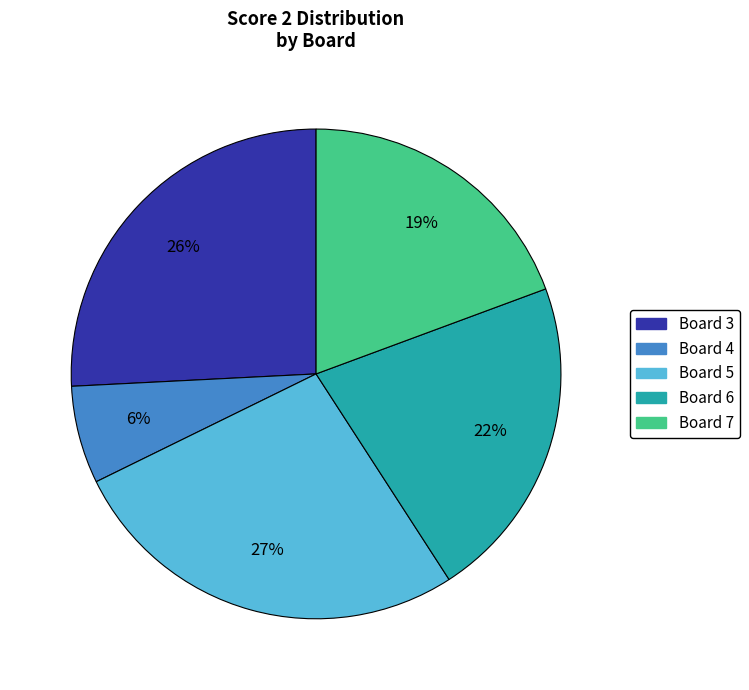

Which has a higher value, Board 5 or Board 7?

Board 5